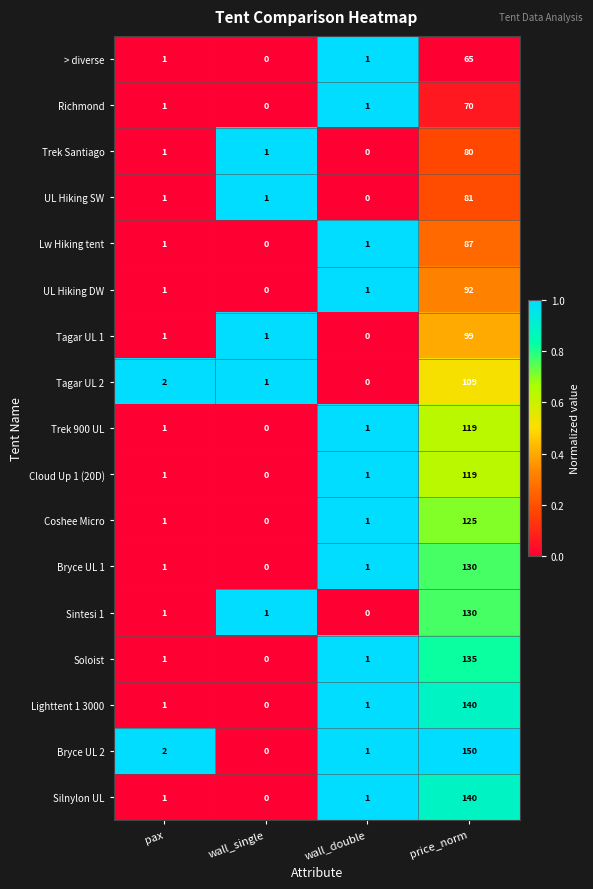

Which series changed the most between pax and wall_single?

Bryce UL 2